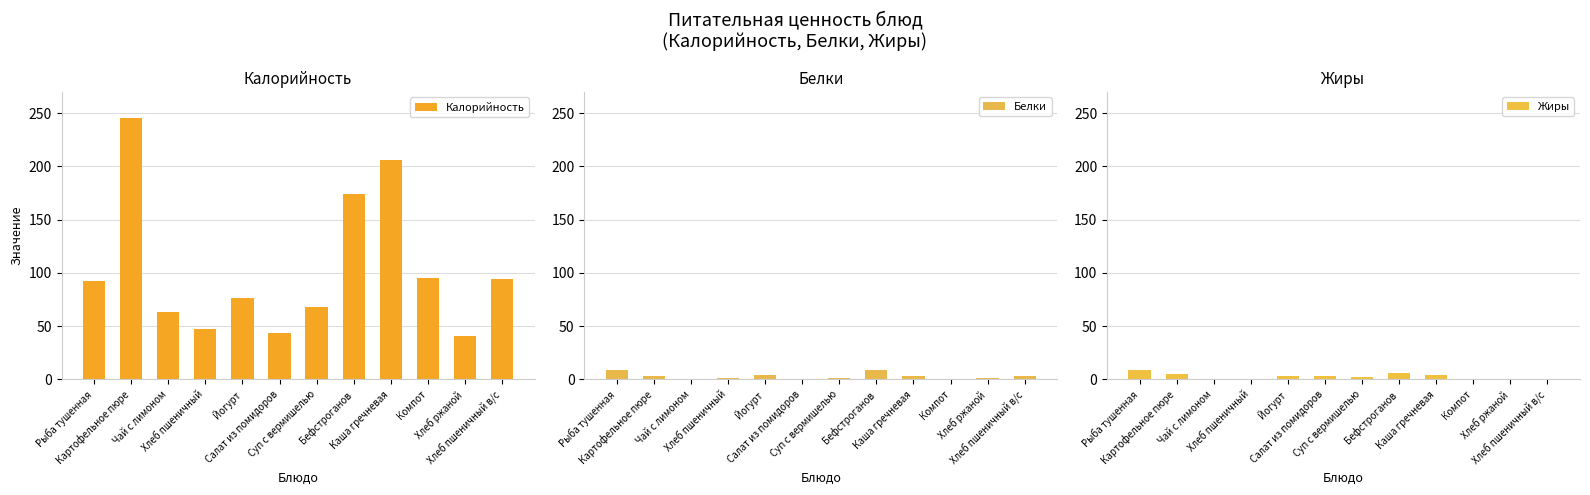

Which has a higher value, Хлеб пшеничный в/с or Каша гречневая?

Каша гречневая